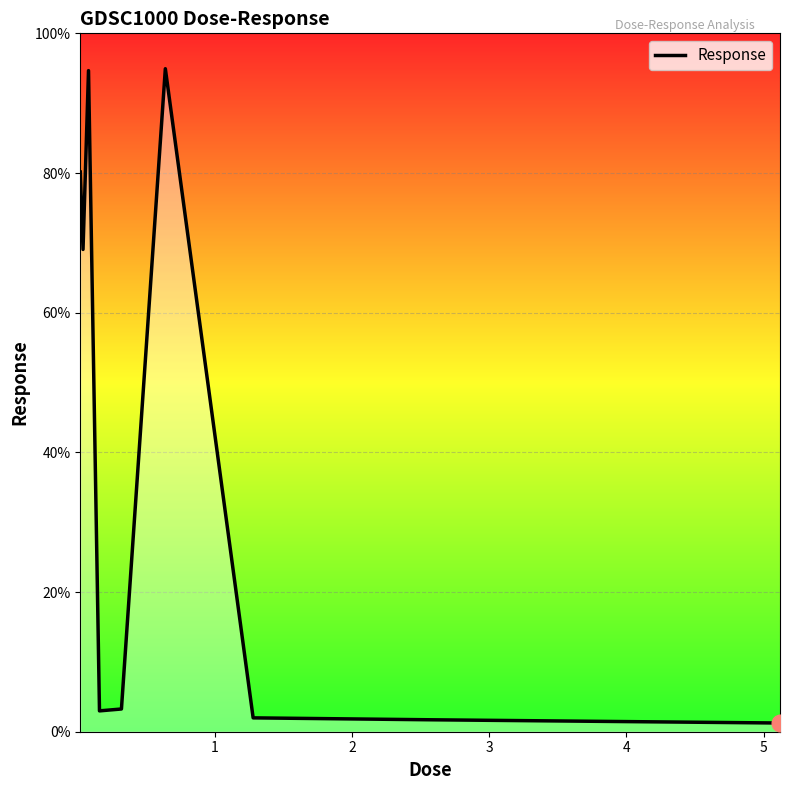

What is the maximum value shown in the chart?

94.9